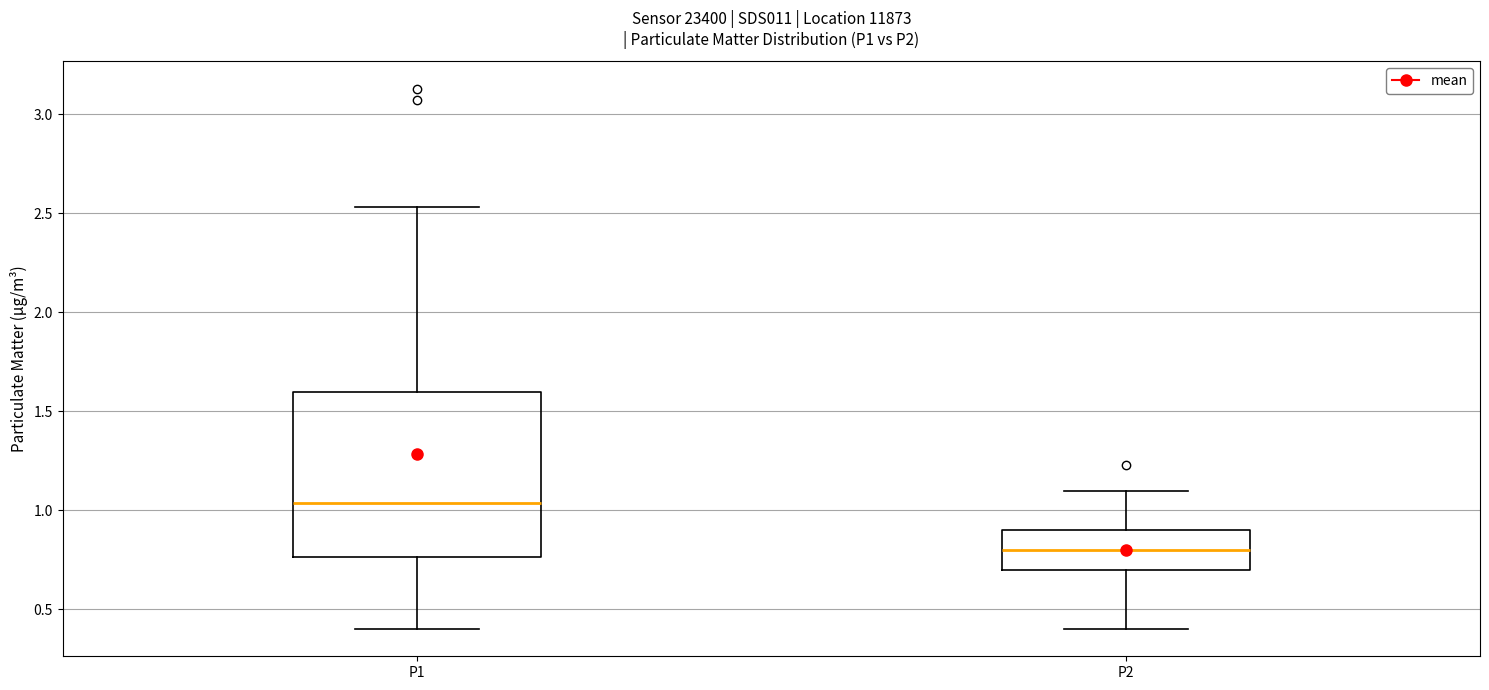

Reading left to right, read every box against the y-axis: the position of its median line, the range the box covers, and the ends of its whiskers. The values are not printed on the chart, so give them approximately, as read against the axis.

P1: median 1.05, box 0.75 to 1.60, whiskers 0.40 to 2.55
P2: median 0.80, box 0.70 to 0.90, whiskers 0.40 to 1.10